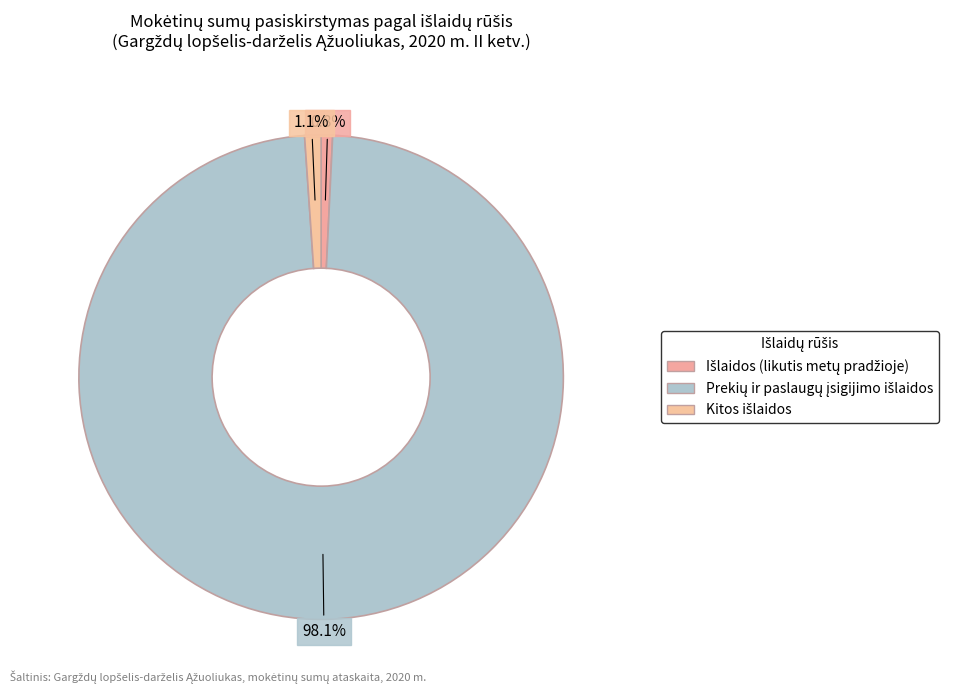

Count the number of slices in the pie.

3